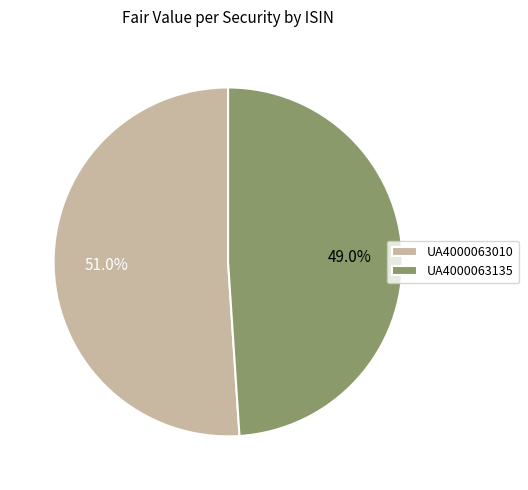

Count the number of slices in the pie.

2